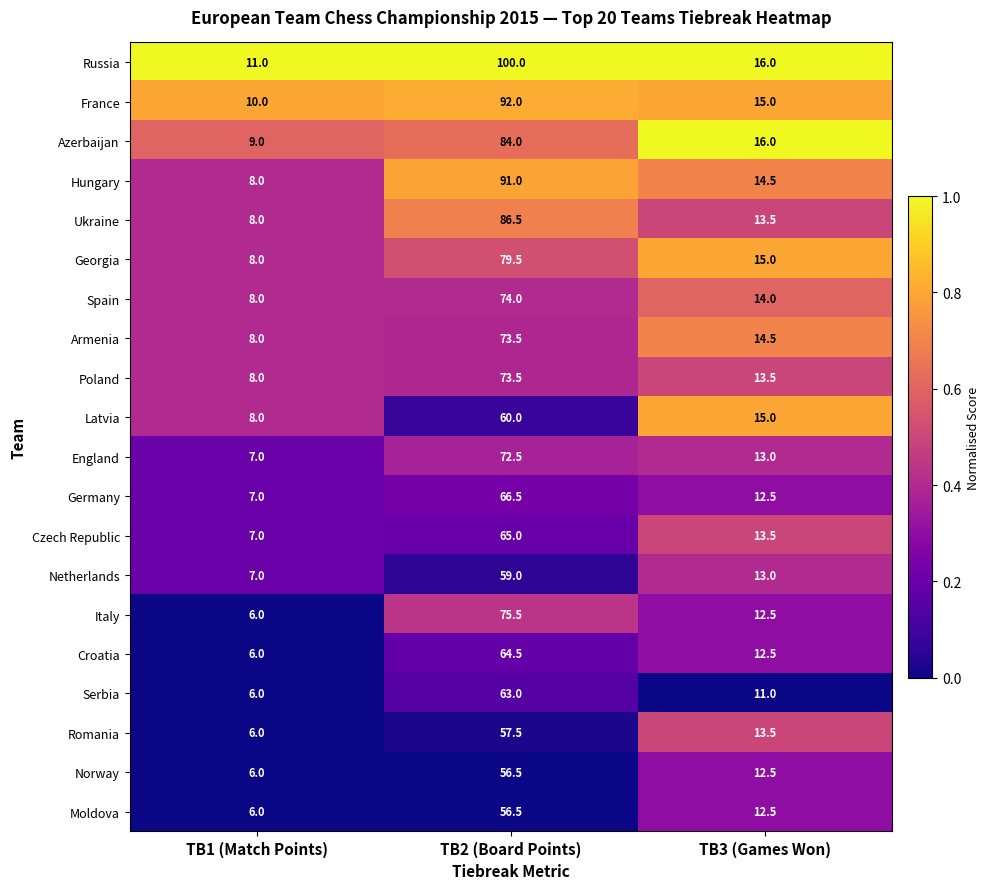

Count the number of data series in this chart.

20